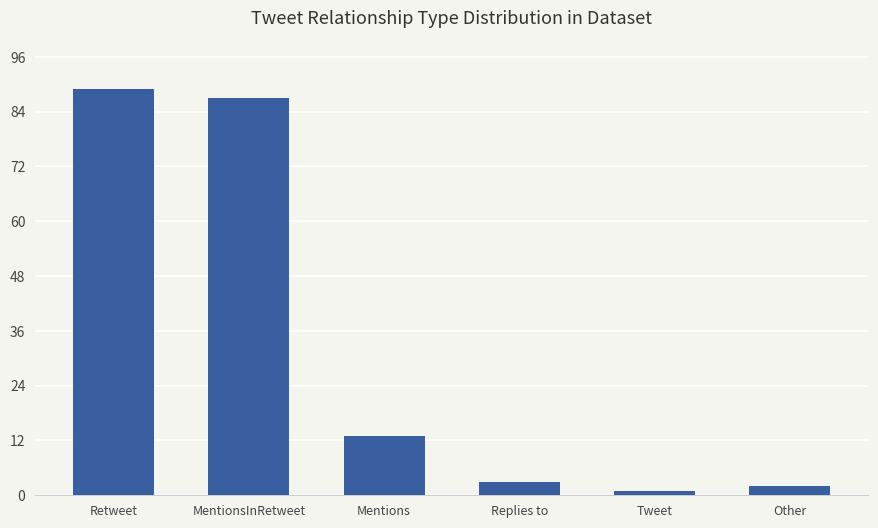

Is it true that the value at Mentions is 13?

True